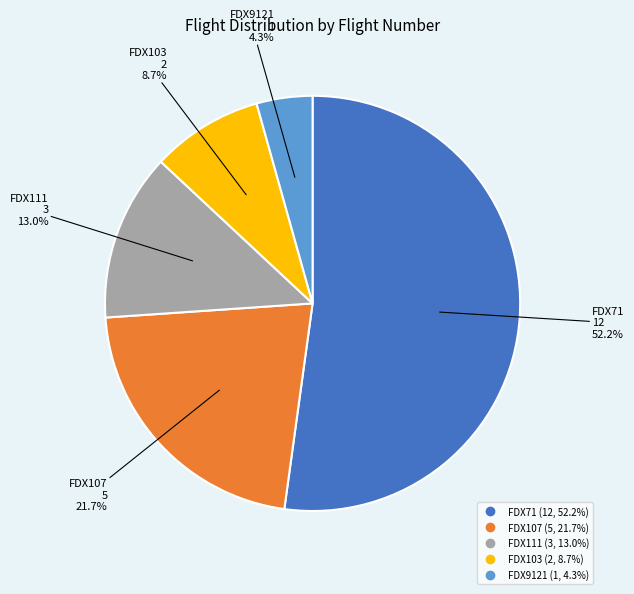

The FDX107 slice represents 22% of the pie. True or false?

True